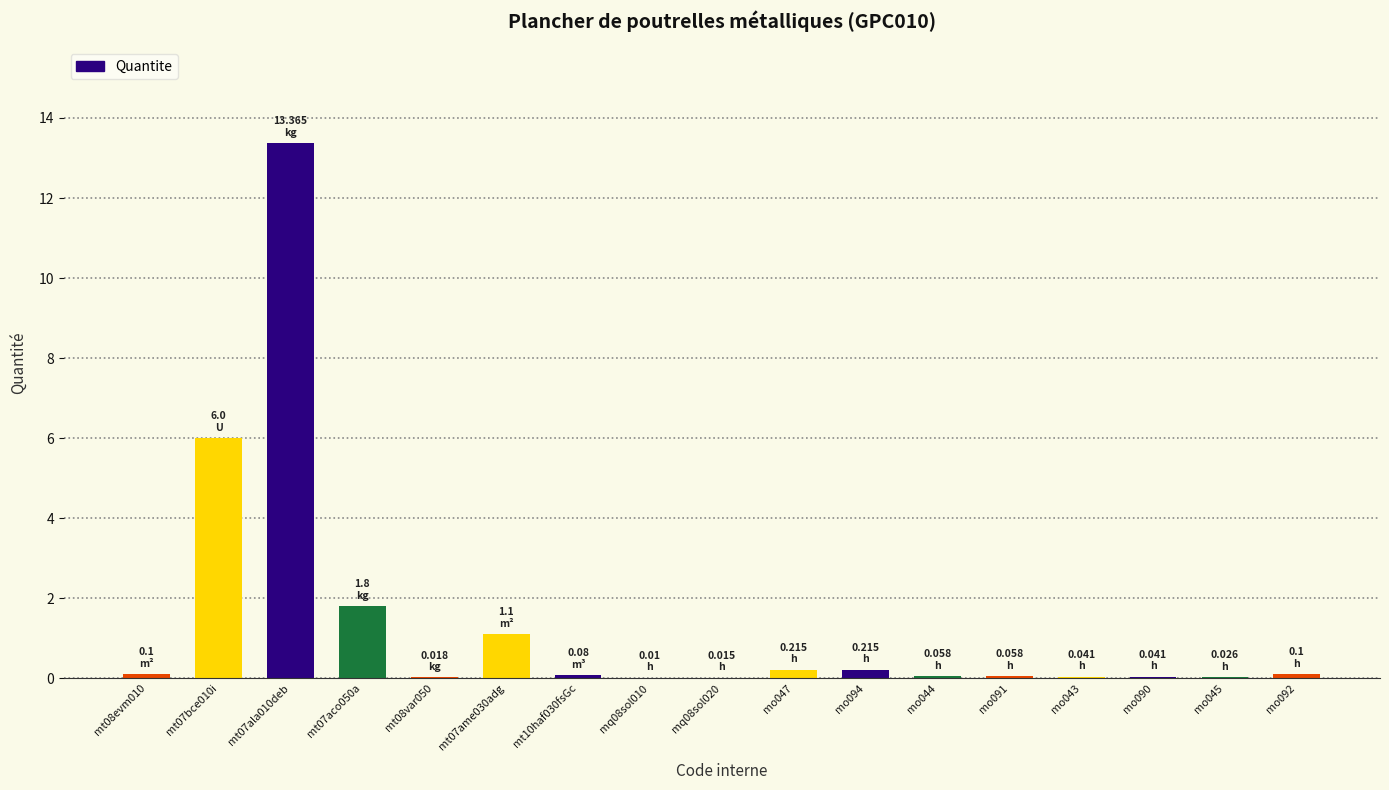

Count the number of data series in this chart.

1